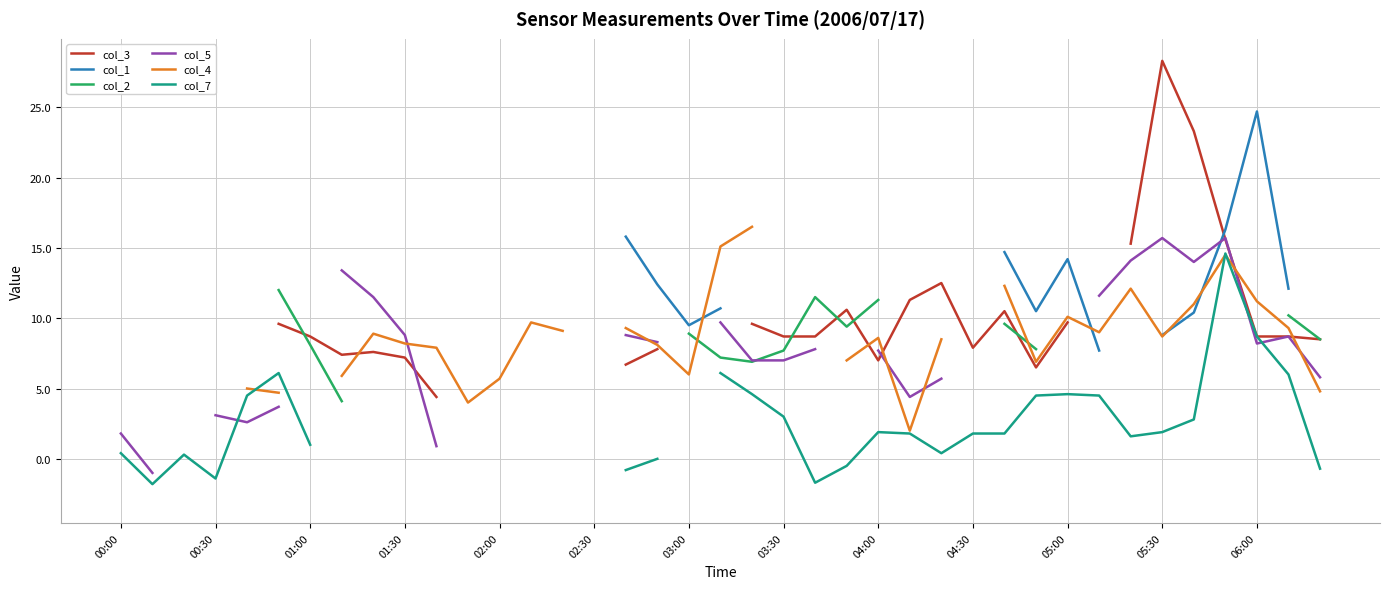

How many times do col_7 and col_4 cross each other?

3